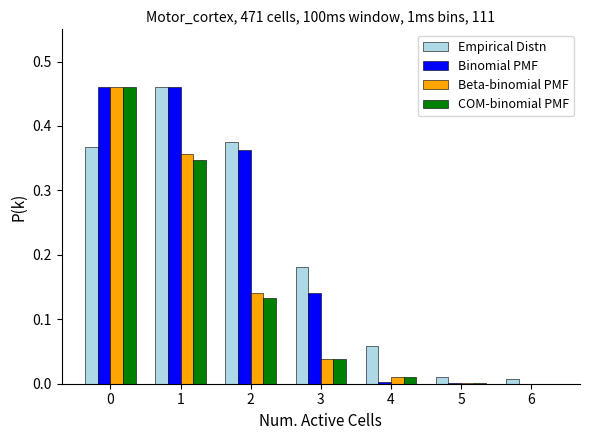

Is the value of Beta-binomial PMF at 4 greater than the value of COM-binomial PMF at 0?

No